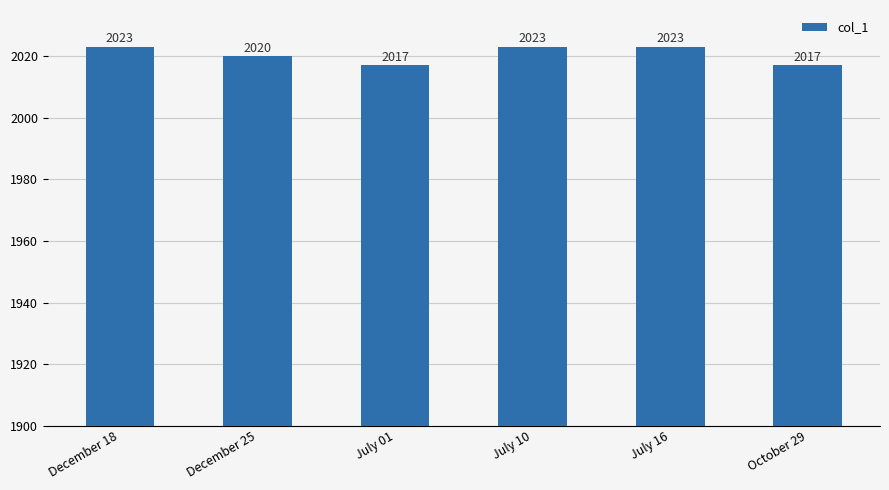

Reading right to left, extract all data points from this chart.

October 29=2017	July 16=2023	July 10=2023	July 01=2017	December 25=2020	December 18=2023